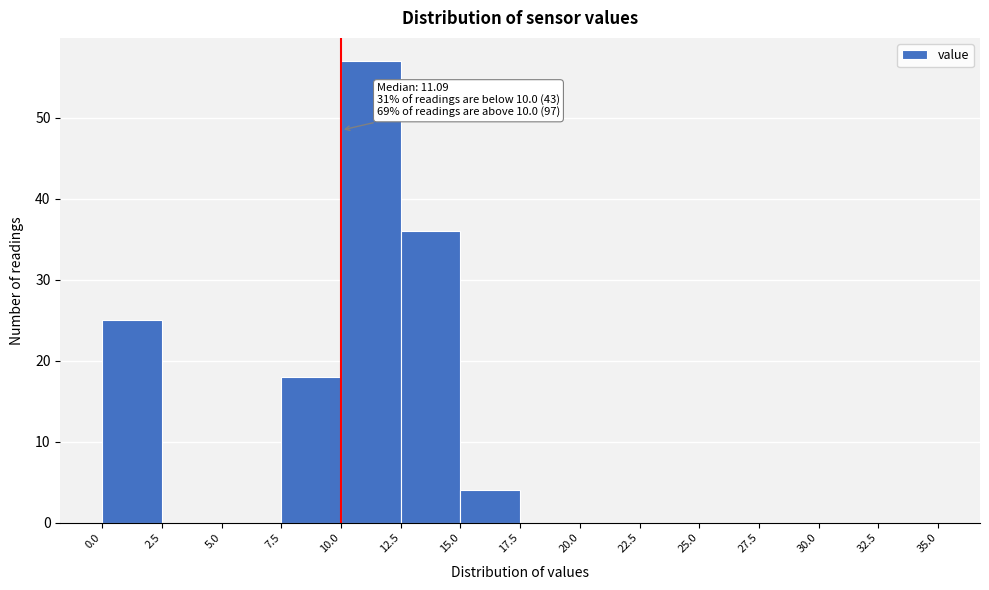

Which range on the x-axis has the tallest bar?

10.0 to 12.5